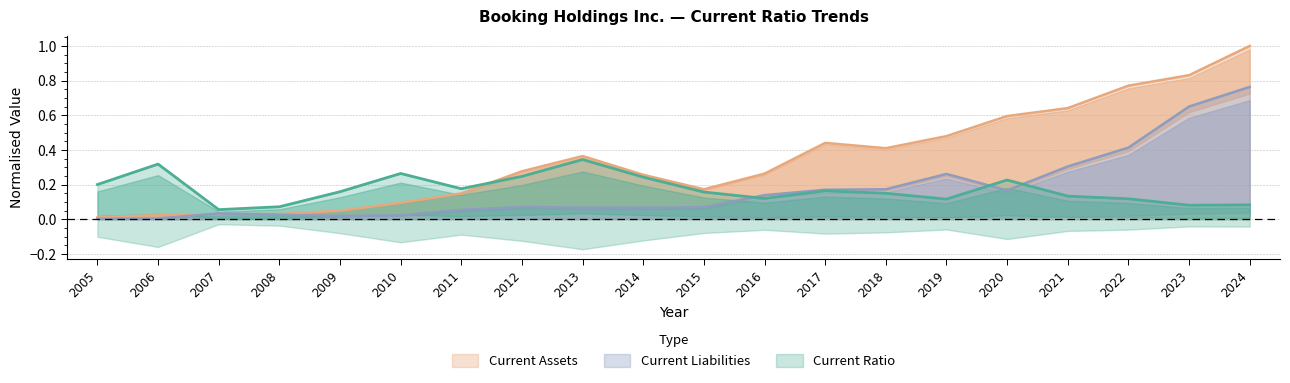

How many times do Current Liabilities and Current Ratio cross each other?

3